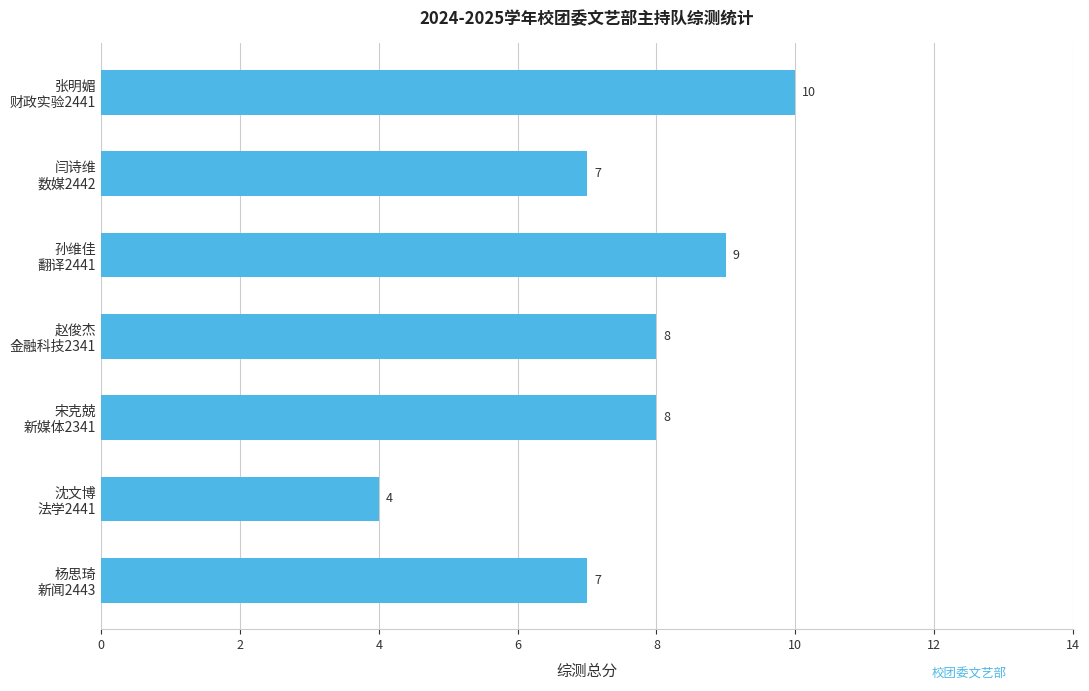

What is the difference between the maximum and minimum values?

6